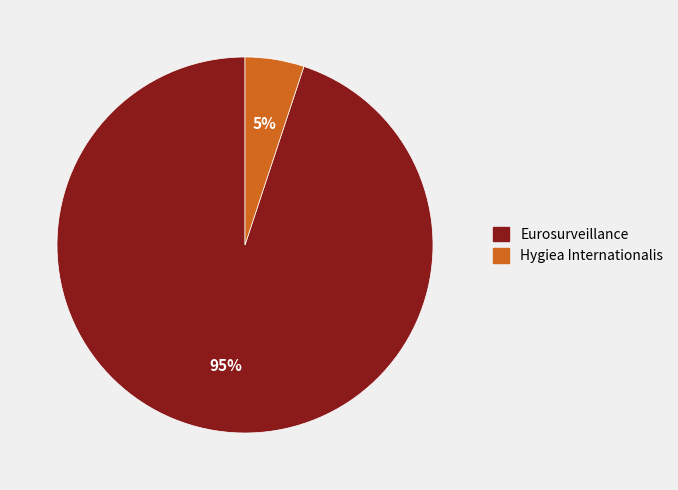

Is the sum of Eurosurveillance and Hygiea Internationalis greater than half?

Yes